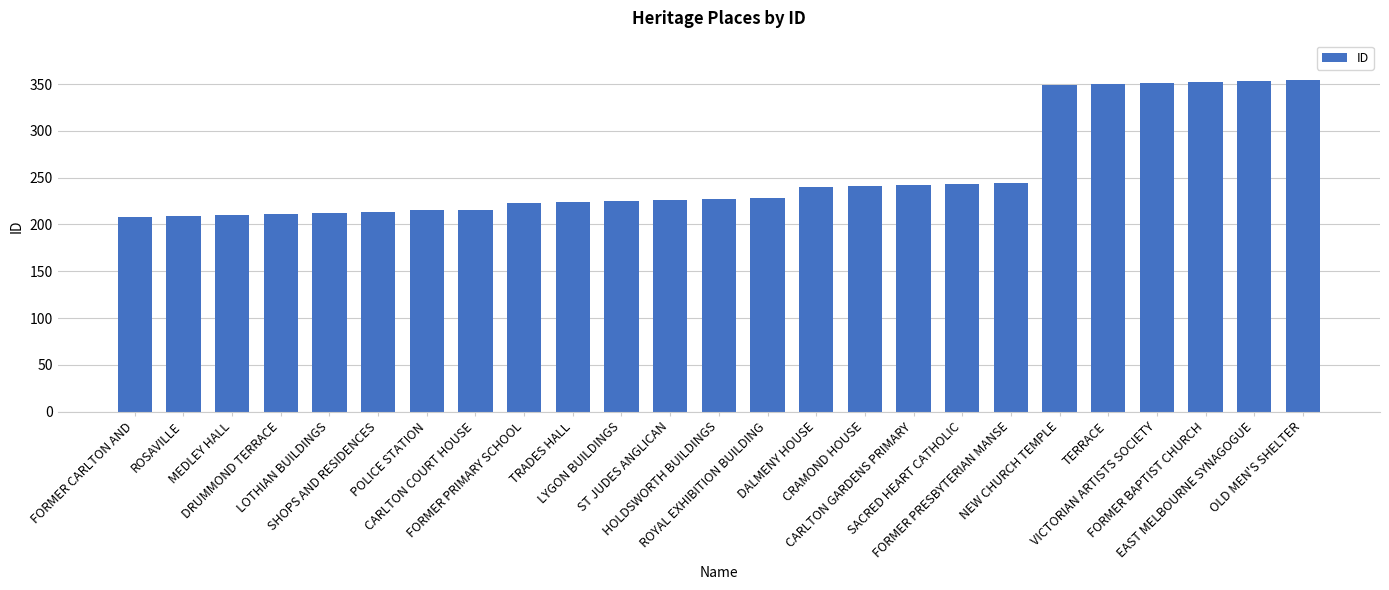

How many bars are there in total?

25